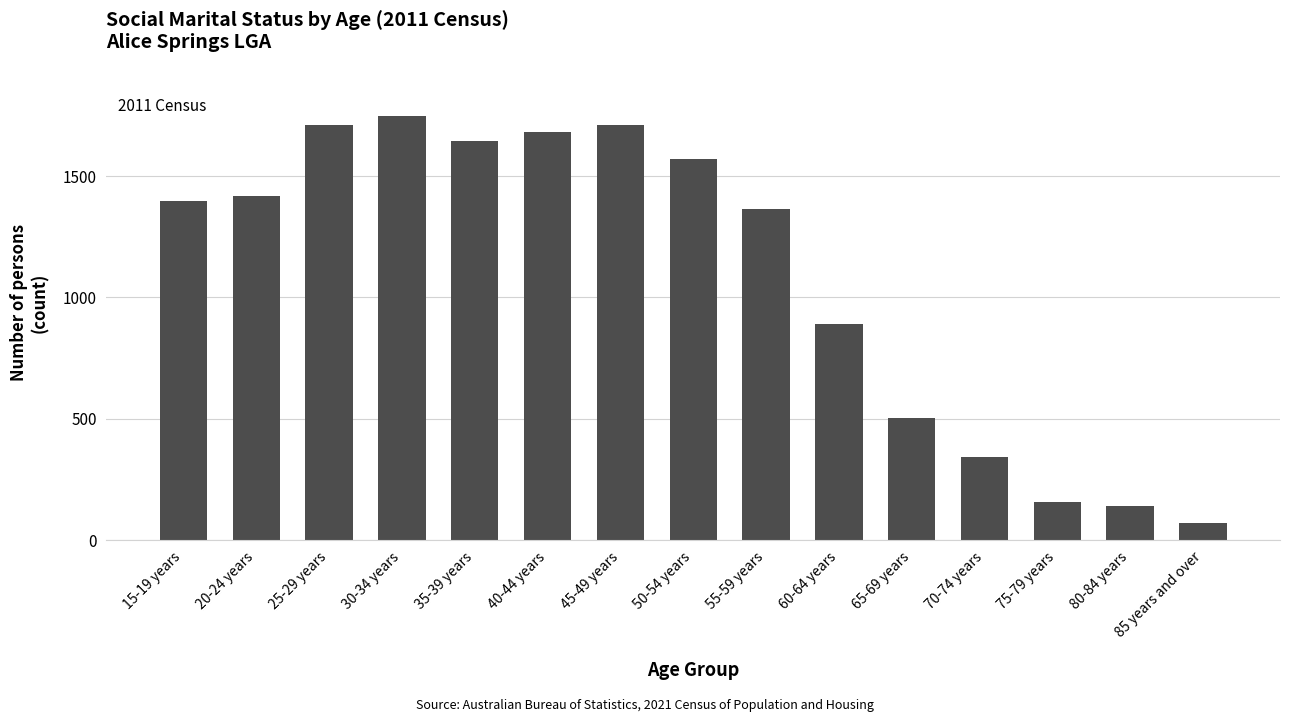

What is the change in value from 20-24 years to 70-74 years?

-1075